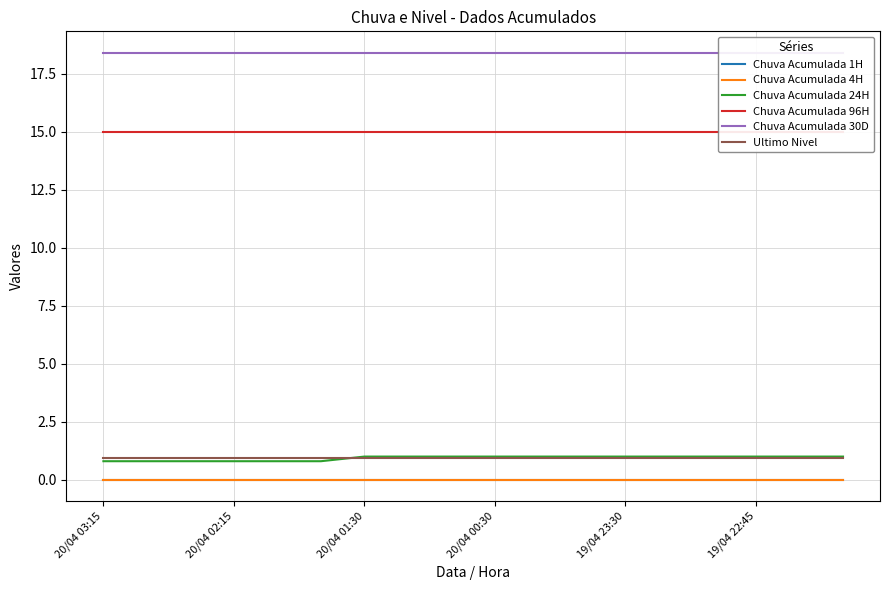

Does the chart display data point markers on the line(s)?

No